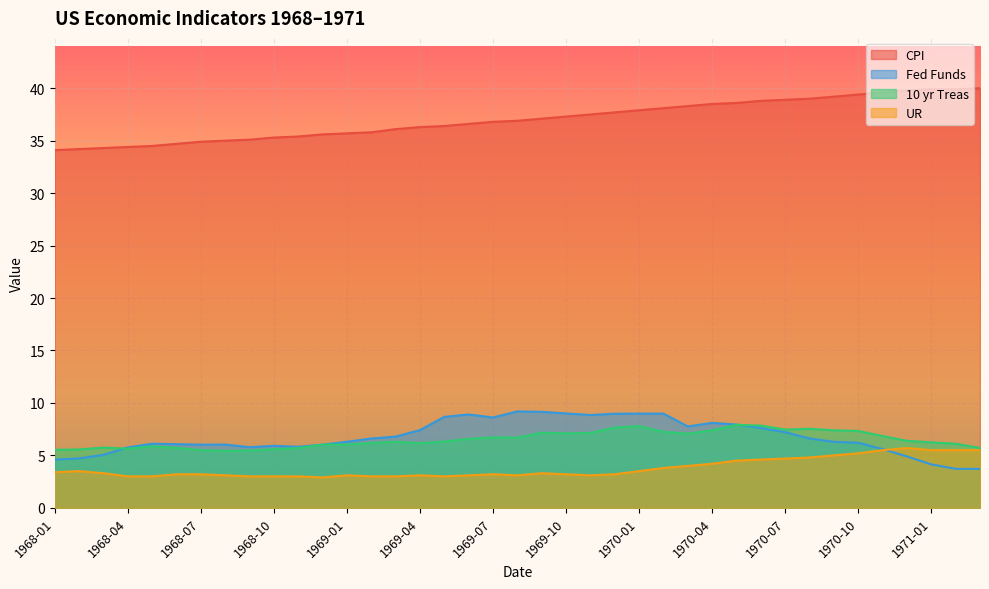

Which series has the widest spread of values?

CPI